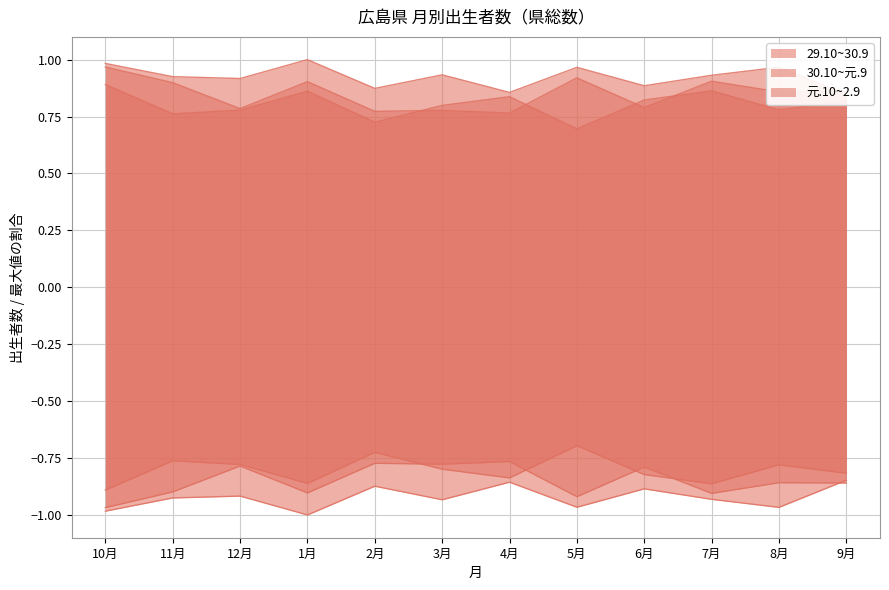

At how many categories does at least one series exceed 0?

12